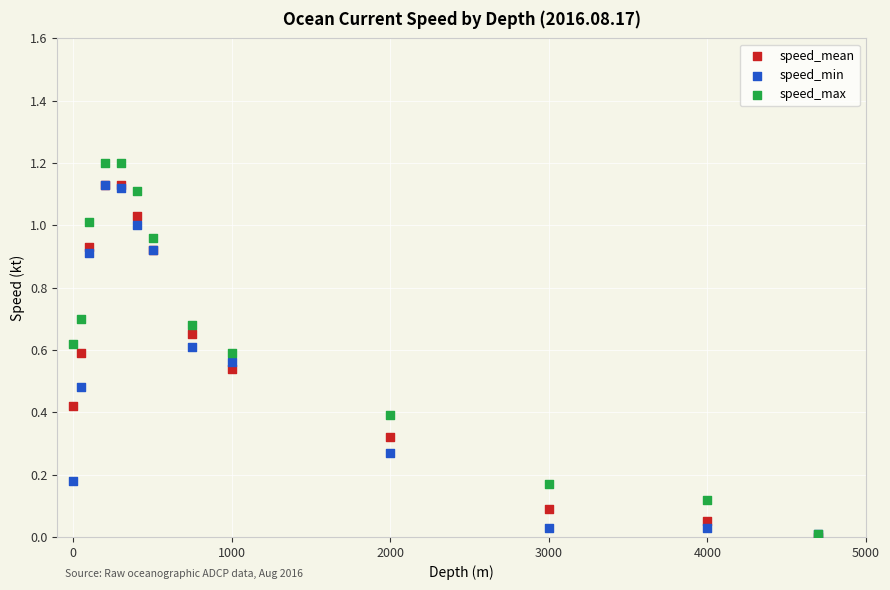

Which series has the widest spread of Y values?

speed_max